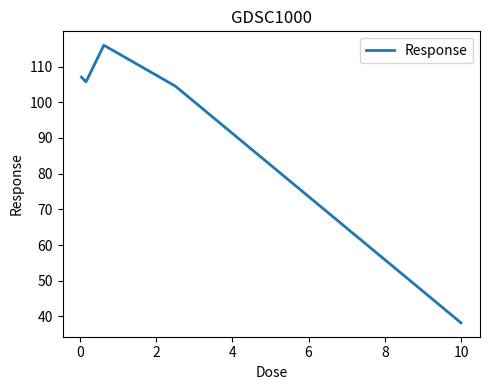

What is the difference between the maximum and second lowest values?

11.4